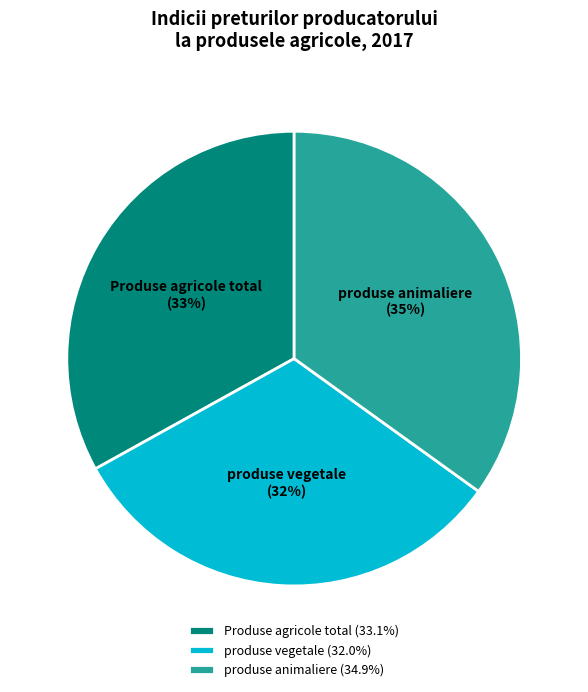

Which category has the biggest portion of the pie?

produse animaliere